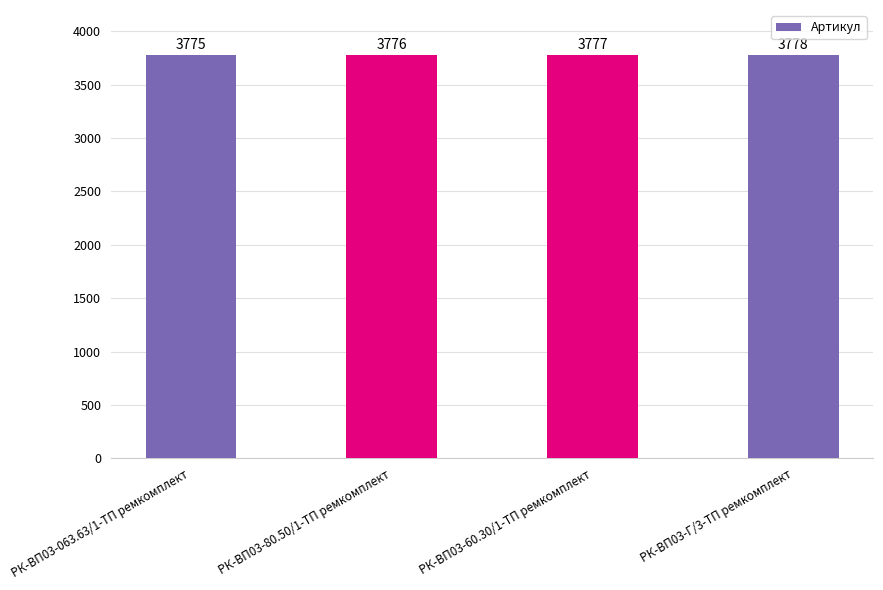

What is the difference between the maximum and minimum values?

3